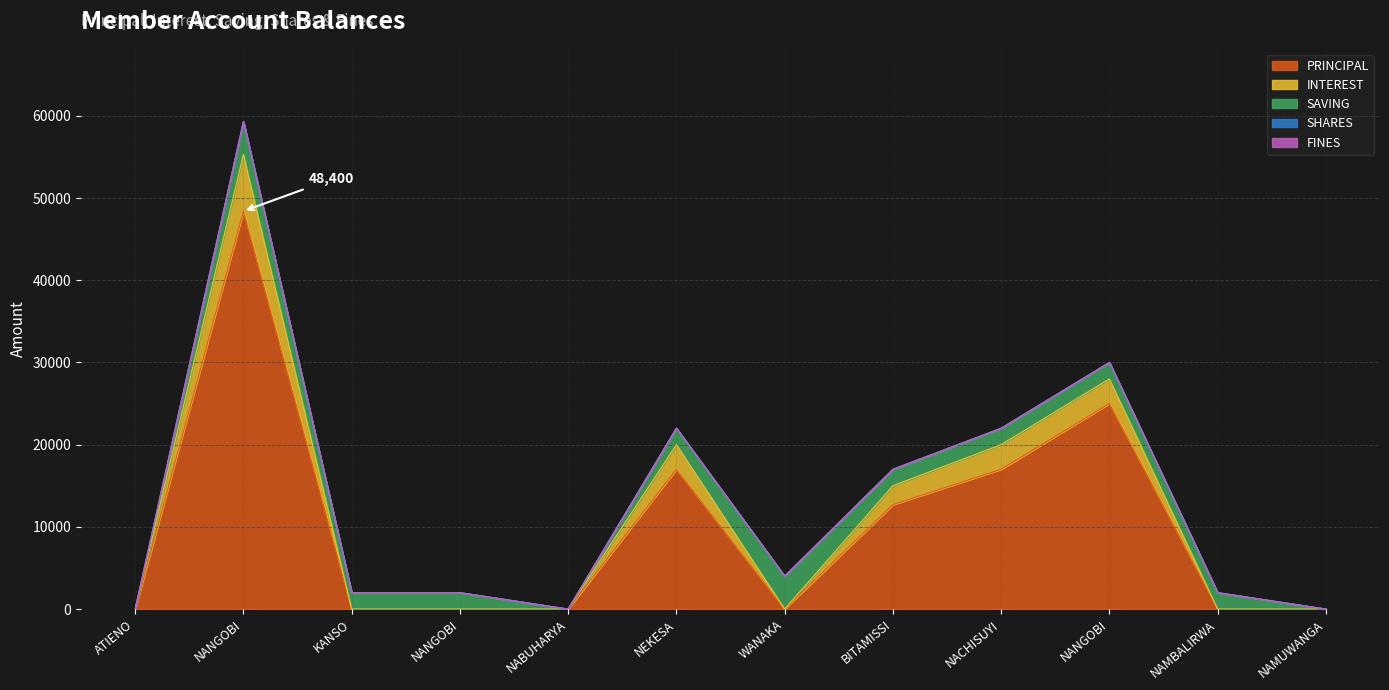

Reading left to right, transcribe all the data shown in this chart.

PRINCIPAL: ATIENO SAFINA=0	NANGOBI ZIYADA=48400	KANSO MARIAM=0	NANGOBI FARIDA=0	NABUHARYA BEATRICE=0	NEKESA HADIJJA=17000	WANAKA JULIEAT=0	BITAMISSI KAMUGELA=12700	NACHISUYI SARAH=17000	NANGOBI BITAMISI KIRABIRA=25000	NAMBALIRWA LUKIA=0	NAMUWANGA EVERLINE=0
INTEREST: ATIENO SAFINA=0	NANGOBI ZIYADA=6900	KANSO MARIAM=0	NANGOBI FARIDA=0	NABUHARYA BEATRICE=0	NEKESA HADIJJA=3000	WANAKA JULIEAT=0	BITAMISSI KAMUGELA=2300	NACHISUYI SARAH=3000	NANGOBI BITAMISI KIRABIRA=3000	NAMBALIRWA LUKIA=0	NAMUWANGA EVERLINE=0
SAVING: ATIENO SAFINA=0	NANGOBI ZIYADA=4000	KANSO MARIAM=2000	NANGOBI FARIDA=2000	NABUHARYA BEATRICE=0	NEKESA HADIJJA=2000	WANAKA JULIEAT=4000	BITAMISSI KAMUGELA=2000	NACHISUYI SARAH=2000	NANGOBI BITAMISI KIRABIRA=2000	NAMBALIRWA LUKIA=2000	NAMUWANGA EVERLINE=0
SHARES: ATIENO SAFINA=0	NANGOBI ZIYADA=0	KANSO MARIAM=0	NANGOBI FARIDA=0	NABUHARYA BEATRICE=0	NEKESA HADIJJA=0	WANAKA JULIEAT=0	BITAMISSI KAMUGELA=0	NACHISUYI SARAH=0	NANGOBI BITAMISI KIRABIRA=0	NAMBALIRWA LUKIA=0	NAMUWANGA EVERLINE=0
FINES: ATIENO SAFINA=0	NANGOBI ZIYADA=0	KANSO MARIAM=0	NANGOBI FARIDA=0	NABUHARYA BEATRICE=0	NEKESA HADIJJA=0	WANAKA JULIEAT=0	BITAMISSI KAMUGELA=0	NACHISUYI SARAH=0	NANGOBI BITAMISI KIRABIRA=0	NAMBALIRWA LUKIA=0	NAMUWANGA EVERLINE=0